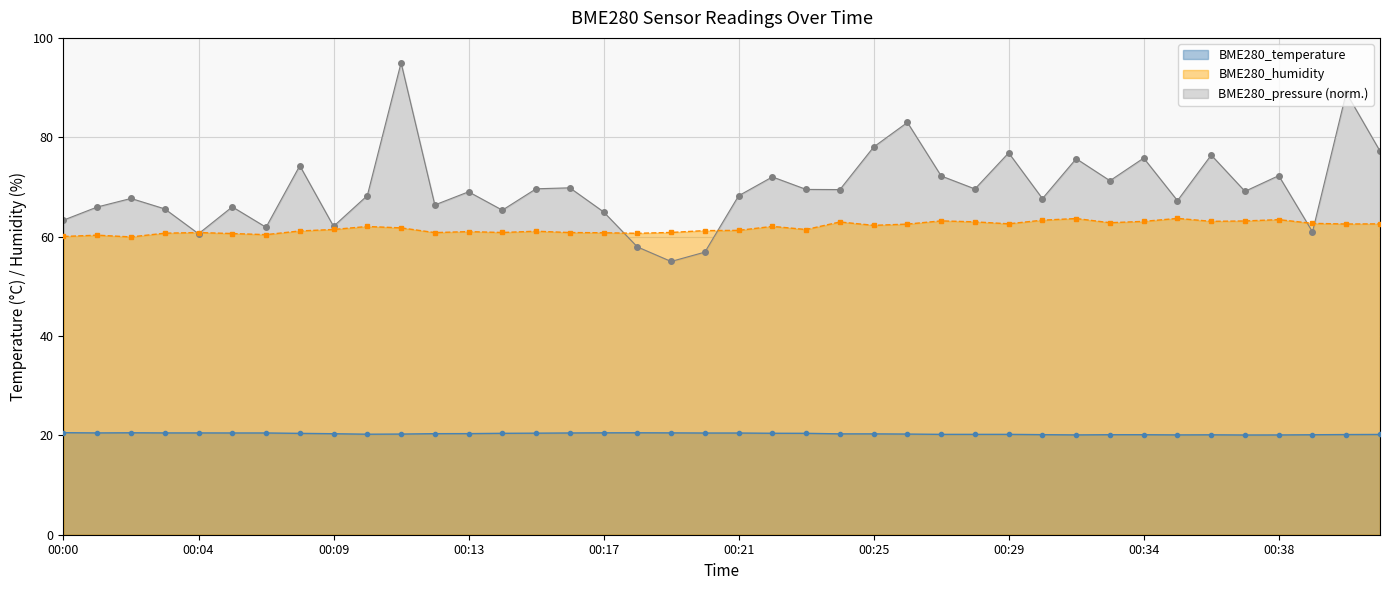

Does the chart display data point markers on the line(s)?

Yes